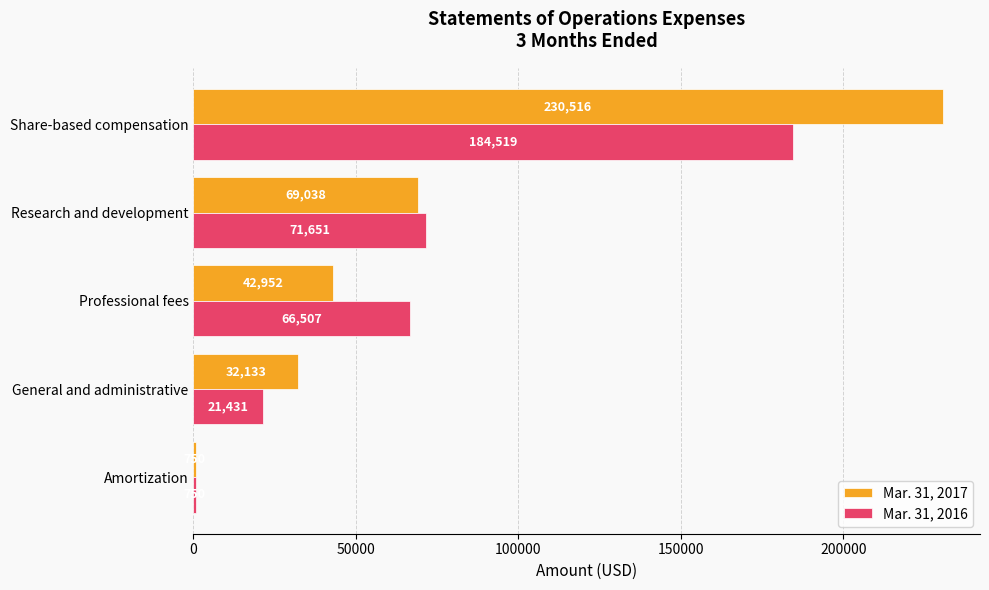

At how many categories does at least one series exceed 209146?

1